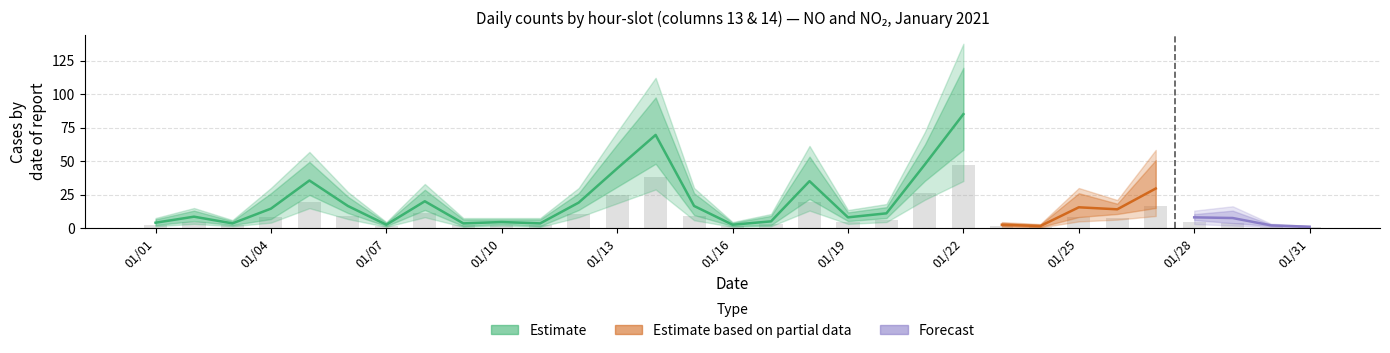

Where does the NO_col13 series first go above 10?

01/04